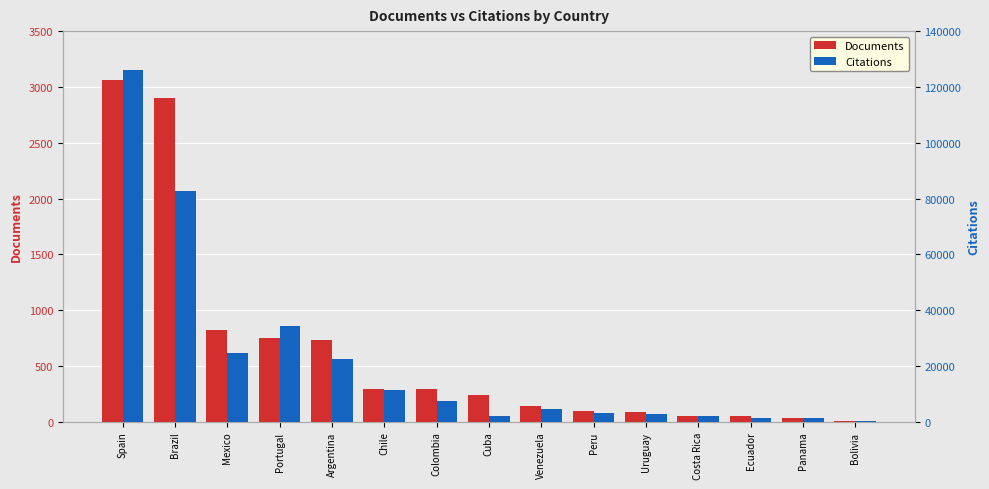

What position from the right is Peru?

6